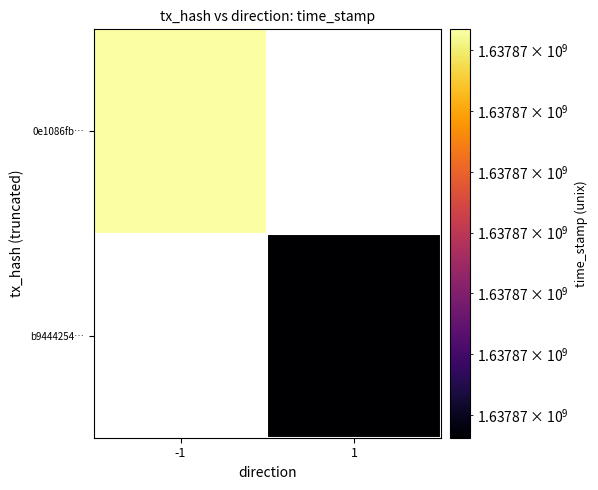

The b9444254… series shows 807138910.4 at 1. True or false?

False